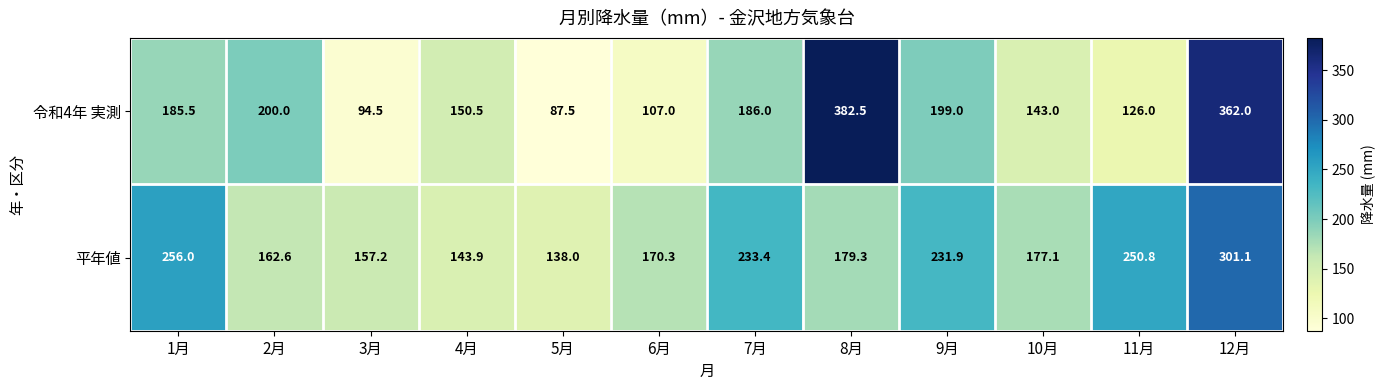

List the series in order of their peak value, highest first.

令和4年 実測, 平年値